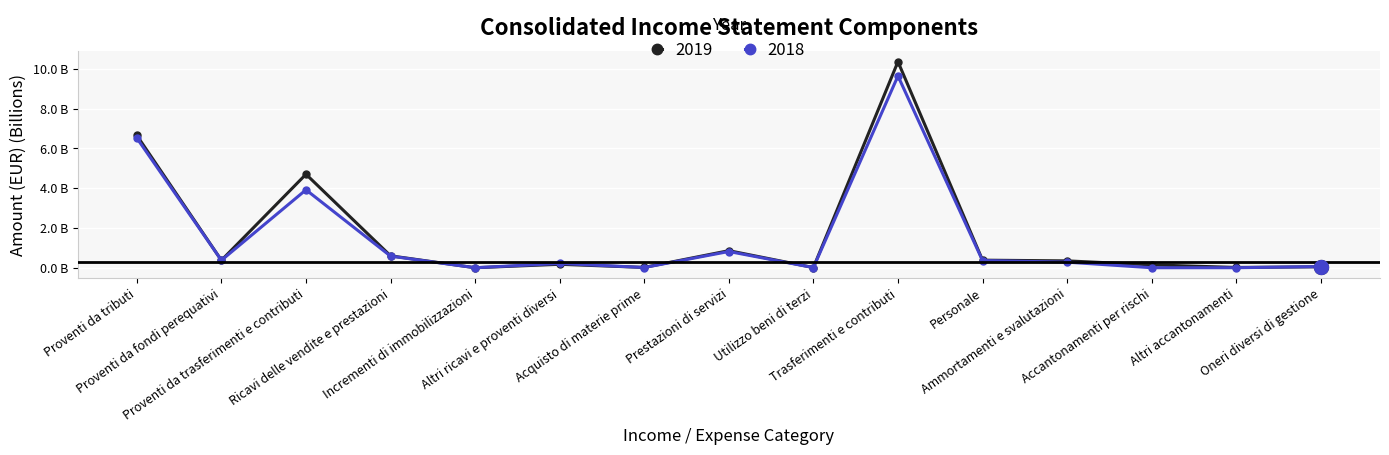

Is it true that 2018 equals 0.1 at Oneri diversi di gestione?

True